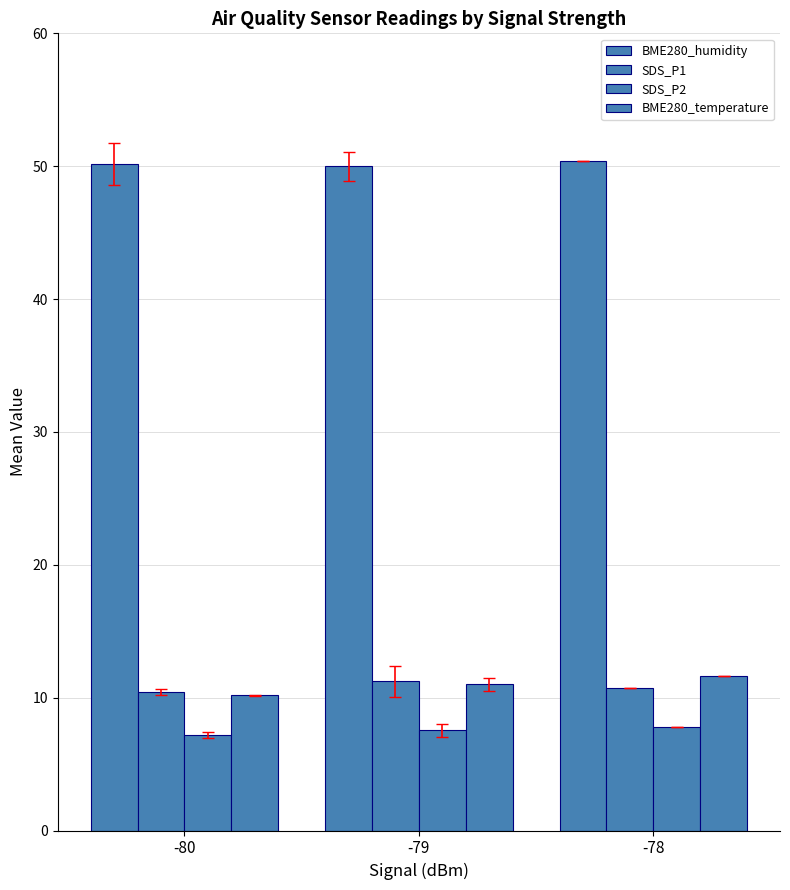

How many series are shown in this chart?

4